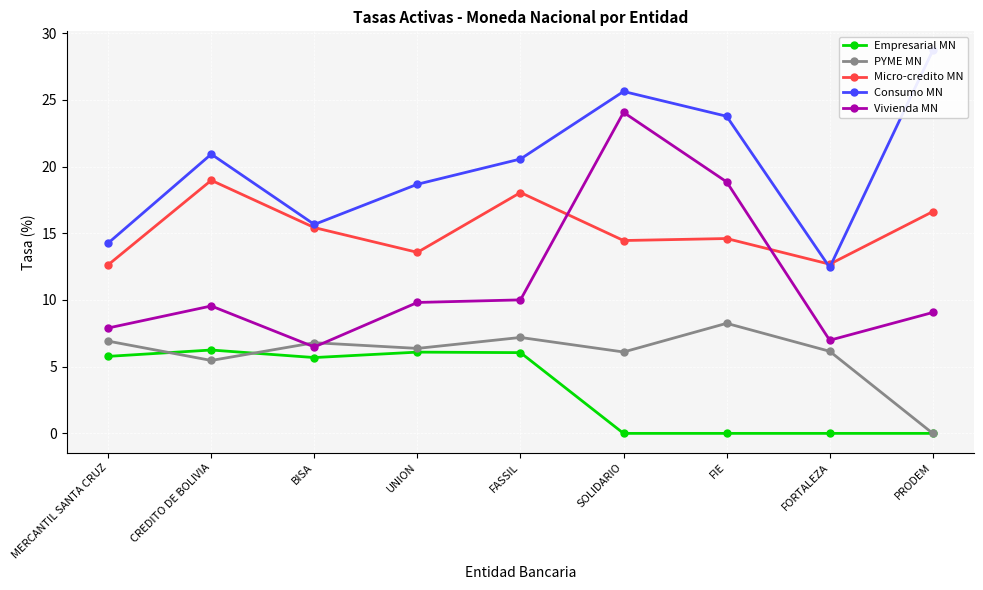

What is the maximum value for Vivienda MN?

24.1